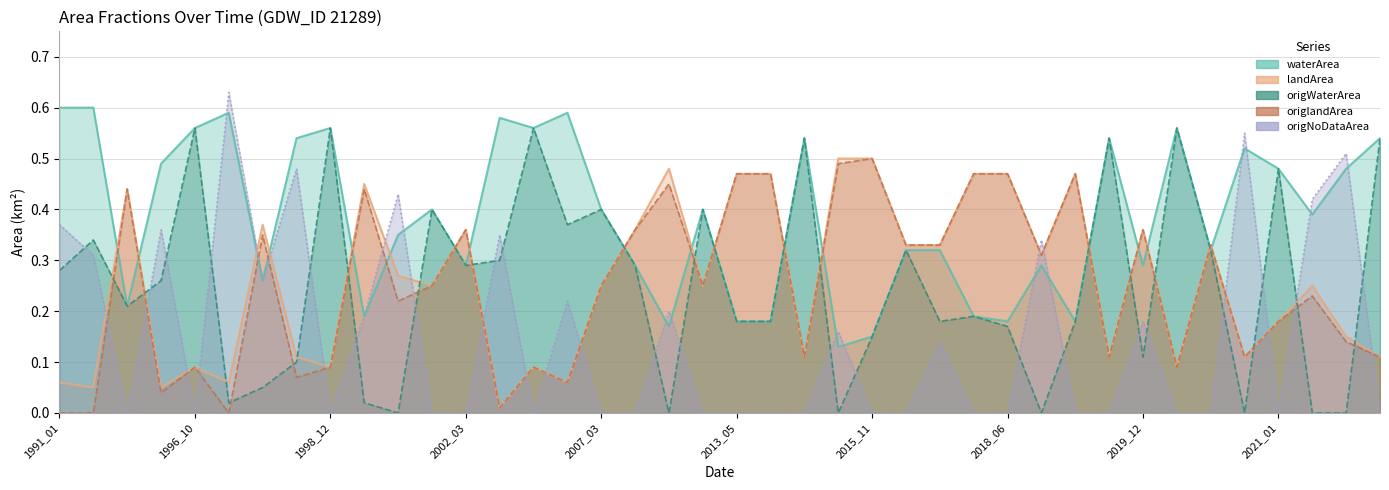

What is the approximate value of origNoDataArea at 1998_08?

0.3